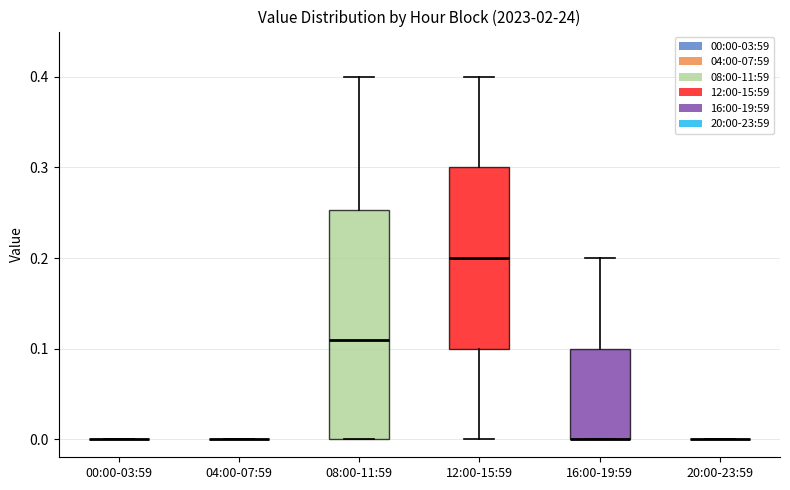

Comparing the boxes themselves (not the whiskers), which one is the tallest?

08:00-11:59